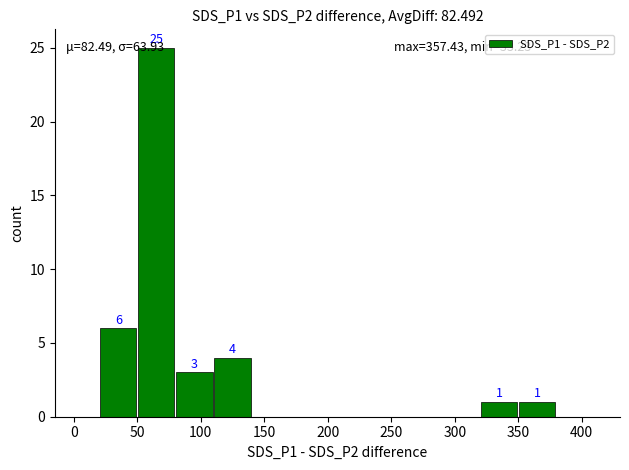

What is the sum of all values?

40